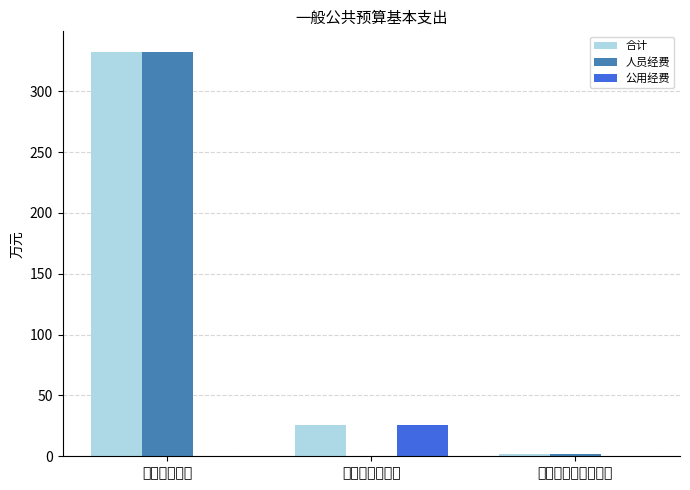

Where is 合计 nearest to the value 167?

商品和服务支出